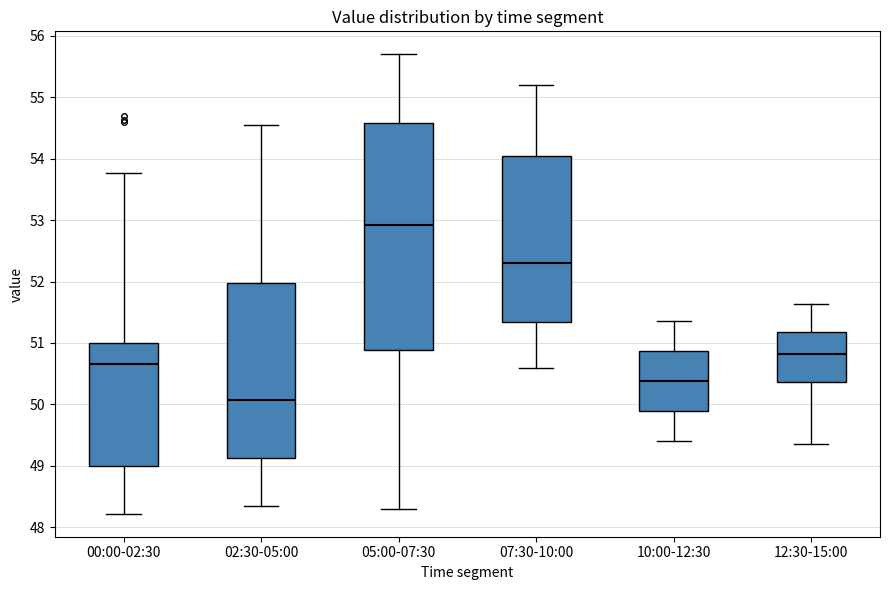

Reading left to right, transcribe this box plot: for each box, give where its median line is, the range the box spans, and where its two whiskers end, as read against the y-axis. The values are not printed on the chart, so give them approximately, as read against the axis.

00:00-02:30: median 50.7, box 49.0 to 51.0, whiskers 48.2 to 53.8
02:30-05:00: median 50.1, box 49.1 to 52.0, whiskers 48.4 to 54.6
05:00-07:30: median 52.9, box 50.9 to 54.6, whiskers 48.3 to 55.7
07:30-10:00: median 52.3, box 51.3 to 54.1, whiskers 50.6 to 55.2
10:00-12:30: median 50.4, box 49.9 to 50.9, whiskers 49.4 to 51.4
12:30-15:00: median 50.8, box 50.4 to 51.2, whiskers 49.4 to 51.6